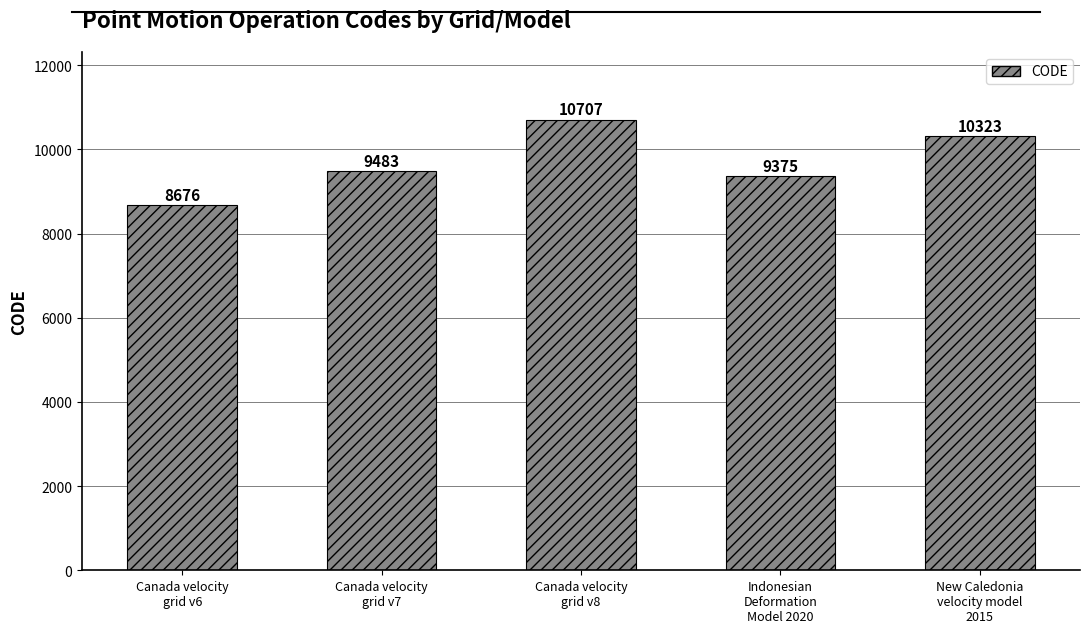

How many categories are shown in the chart?

5